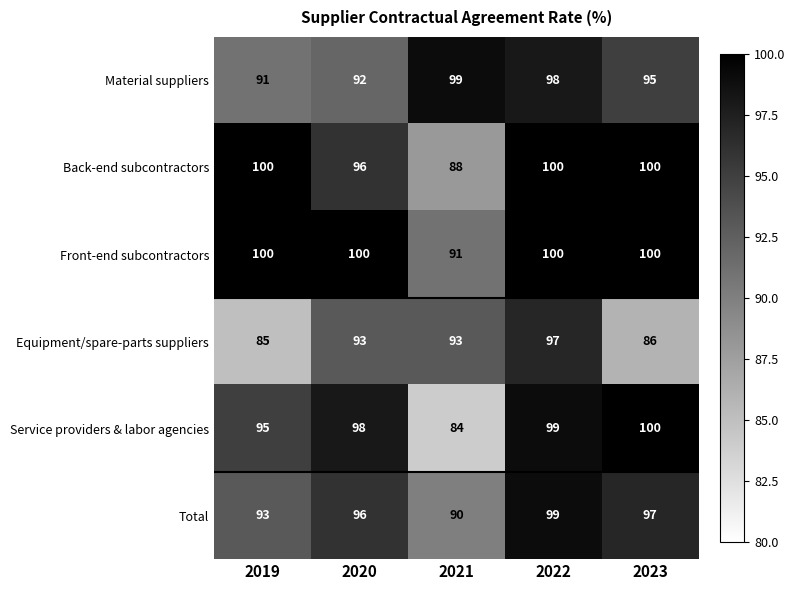

Which series has the largest total across all categories?

Front-end subcontractors